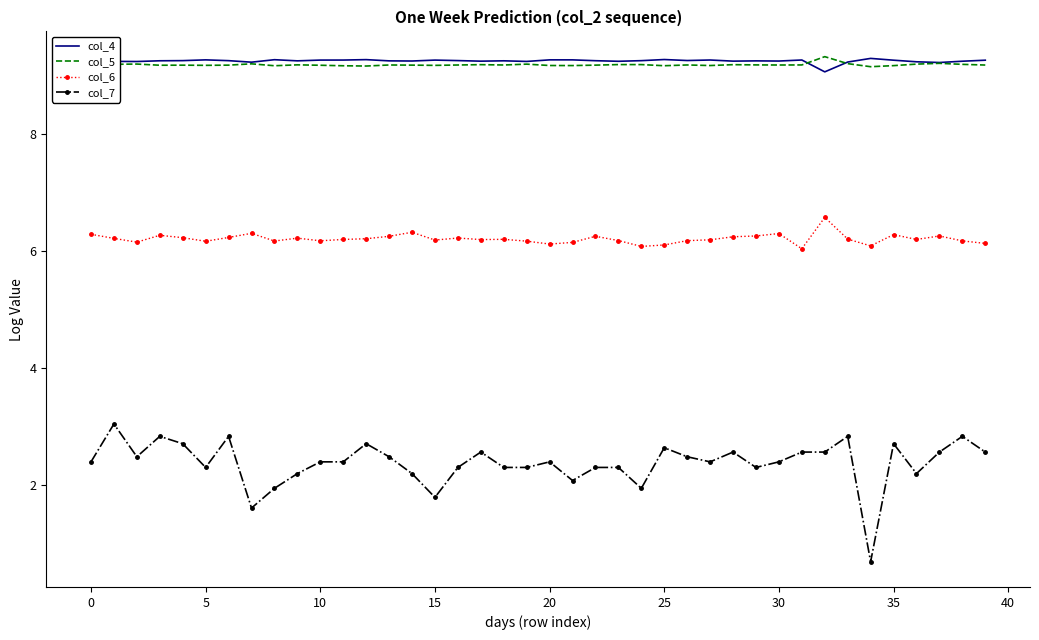

Count the col_5 values in the range 9 to 10.

40